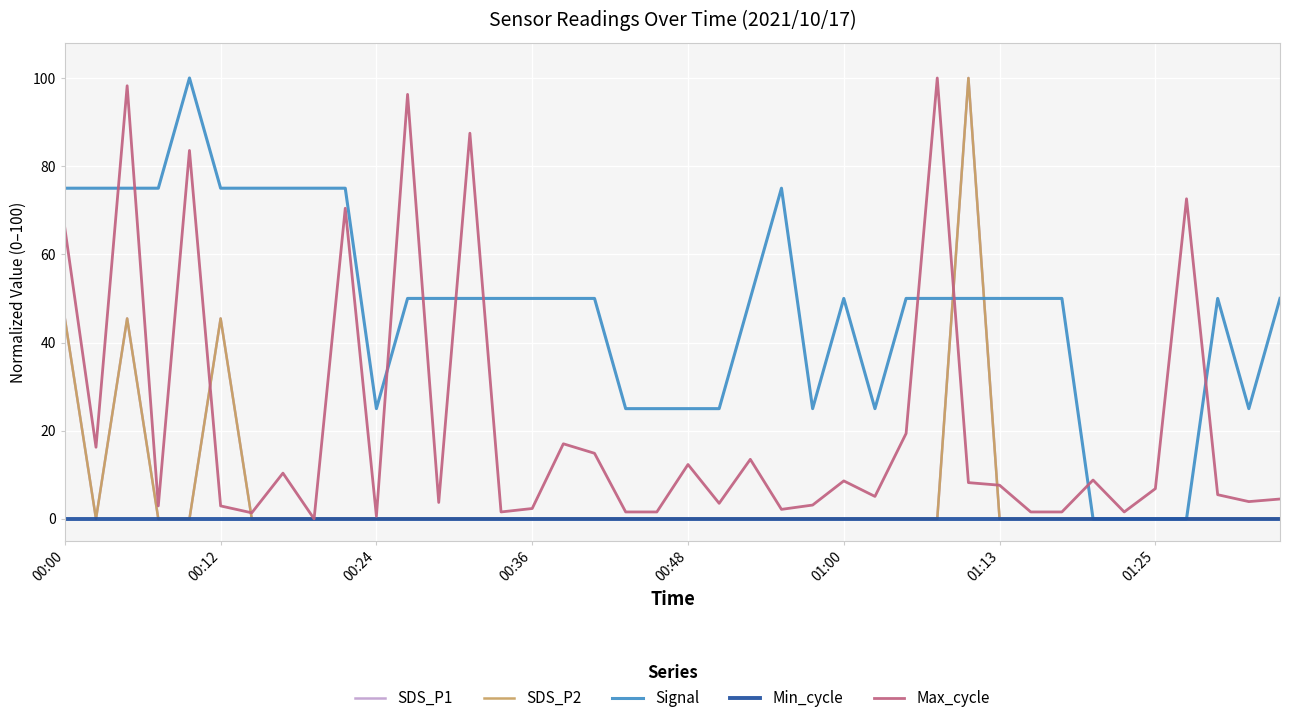

What is the value of the Max_cycle point at the 23rd from the left?

13.5